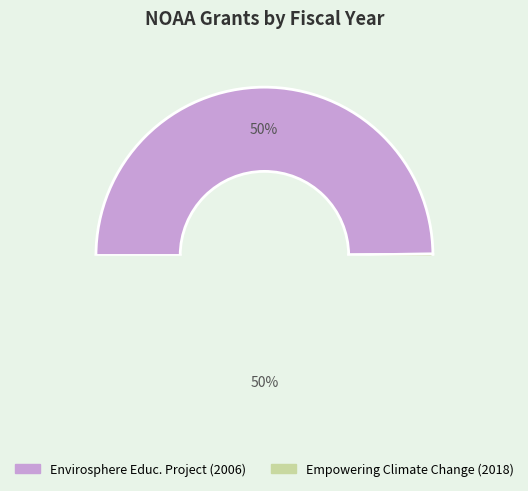

Is Envirosphere Educational Project the majority of the pie?

No